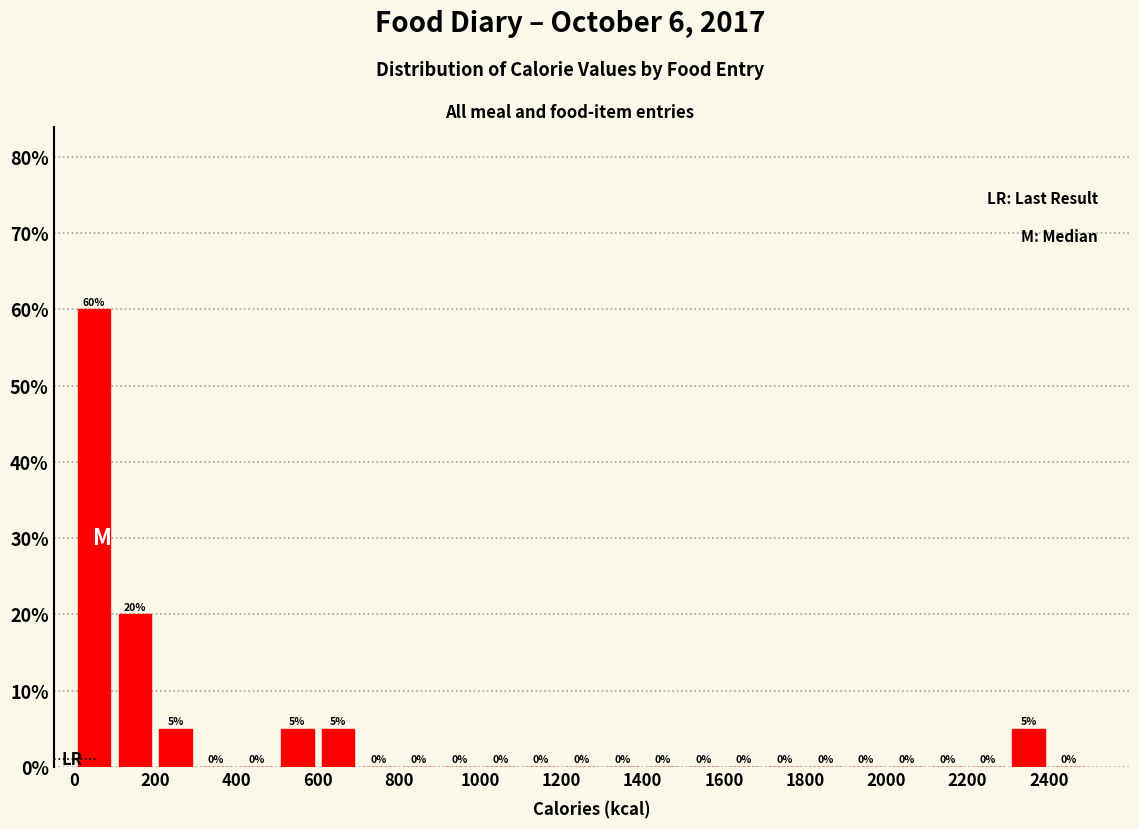

Reading left to right, list every bar in this chart as the range it spans on the x-axis followed by its height.

0 to 100: 60
100 to 200: 20
200 to 300: 5
300 to 400: 0
400 to 500: 0
500 to 600: 5
600 to 700: 5
700 to 800: 0
800 to 900: 0
900 to 1000: 0
1000 to 1100: 0
1100 to 1200: 0
1200 to 1300: 0
1300 to 1400: 0
1400 to 1500: 0
1500 to 1600: 0
1600 to 1700: 0
1700 to 1800: 0
1800 to 1900: 0
1900 to 2000: 0
2000 to 2100: 0
2100 to 2200: 0
2200 to 2300: 0
2300 to 2400: 5
2400 to 2500: 0